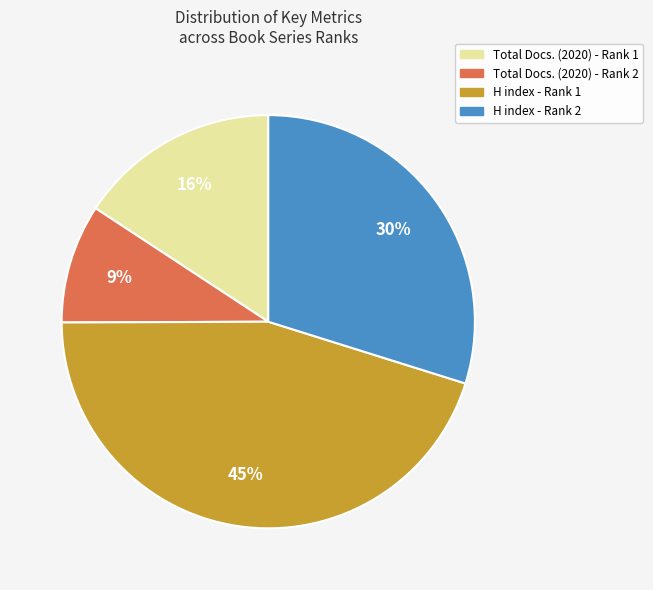

How many segments does this pie chart have?

4